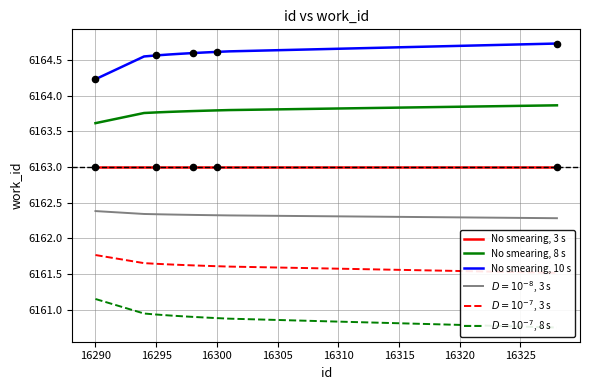

Which series has the widest spread of Y values?

No smearing, 10 s